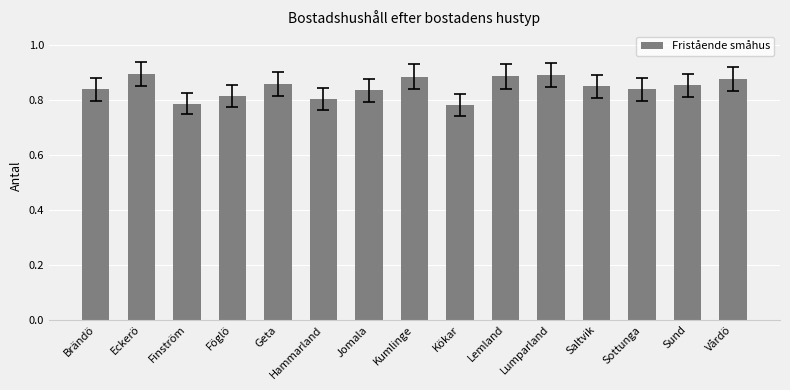

Count the values in the range 0 to 1.

15